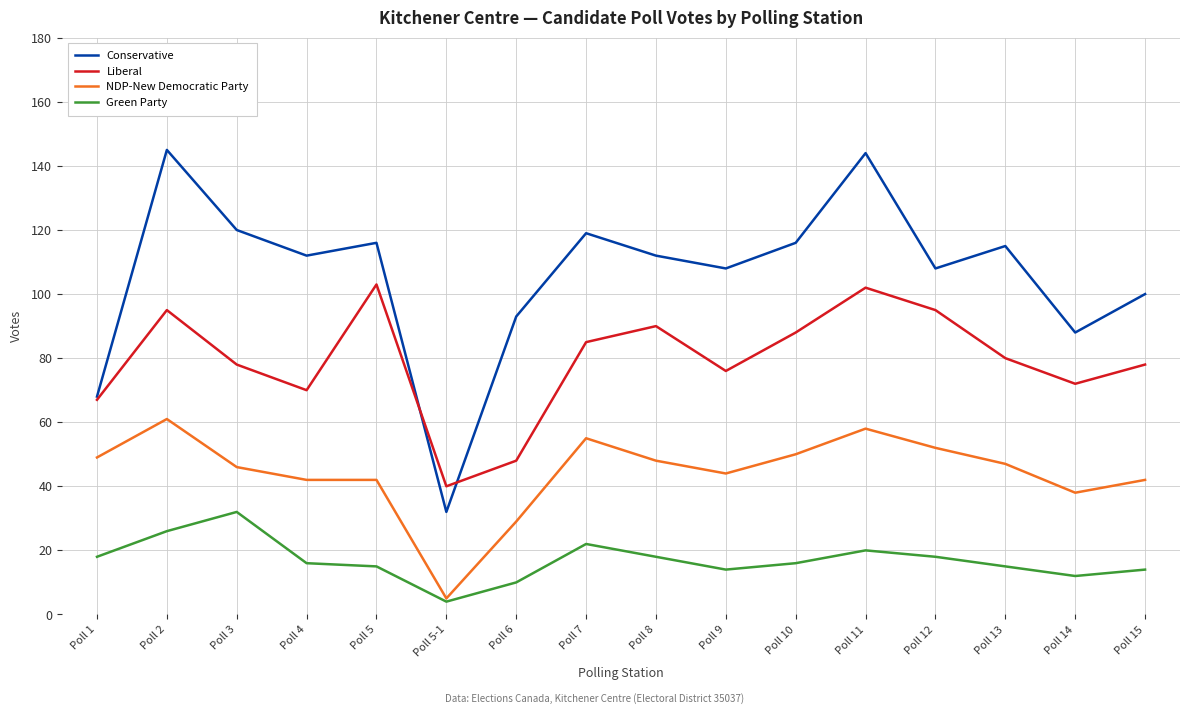

The Liberal series shows 95 at Poll 12. True or false?

True